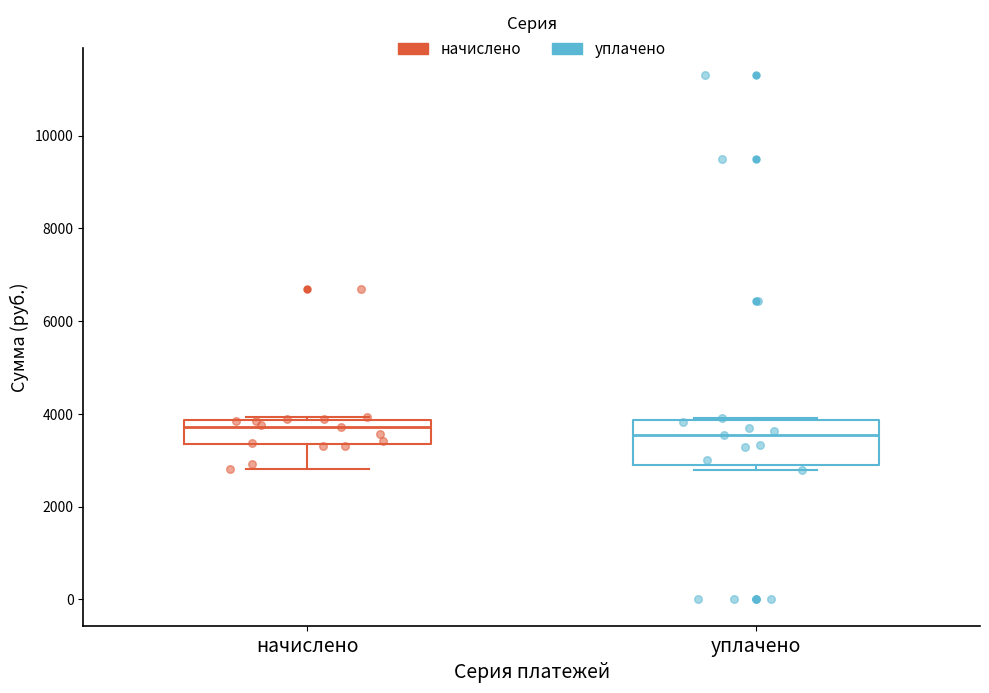

Reading left to right, read every box against the y-axis: the position of its median line, the range the box covers, and the ends of its whiskers. The values are not printed on the chart, so give them approximately, as read against the axis.

начислено: median 3800 (just below the box's upper edge), box 3400 to 3800, whiskers 2800 to 4000
уплачено: median 3600, box 3000 to 3800, whiskers 2800 to 4000